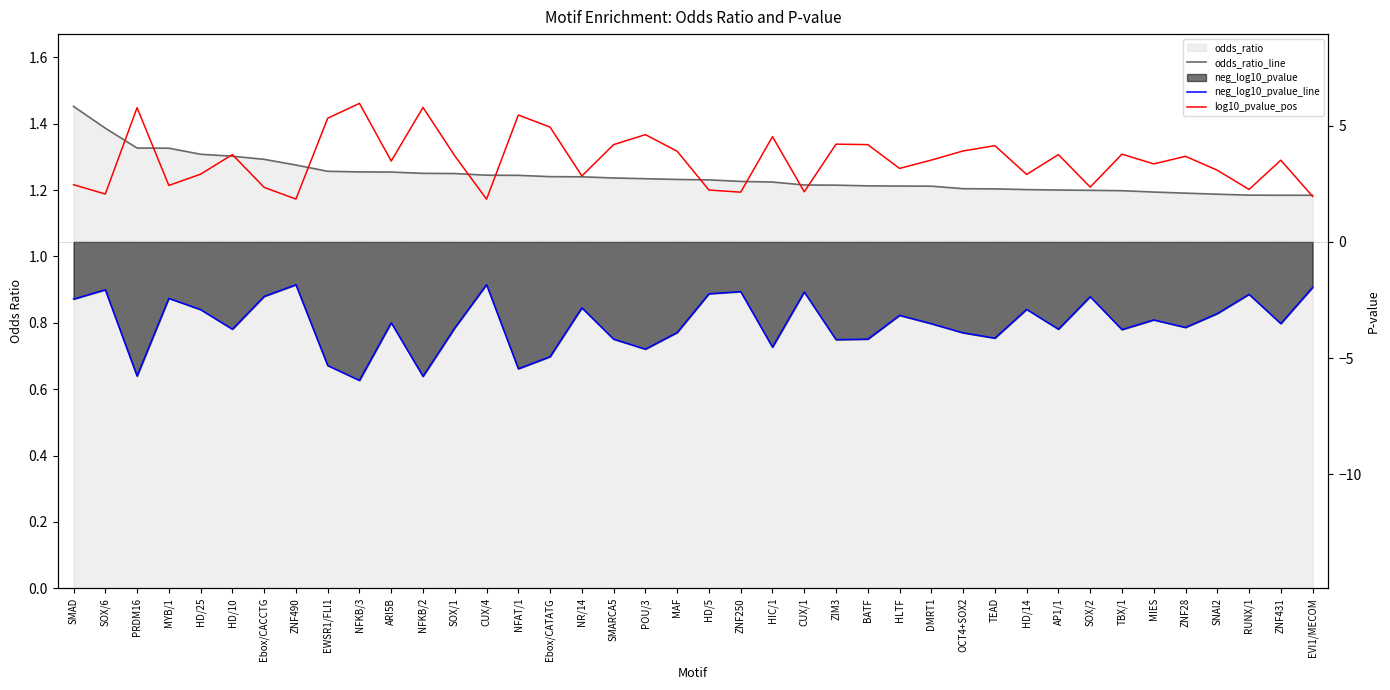

Which series has the largest range (max minus min)?

neg_log10_pvalue_line